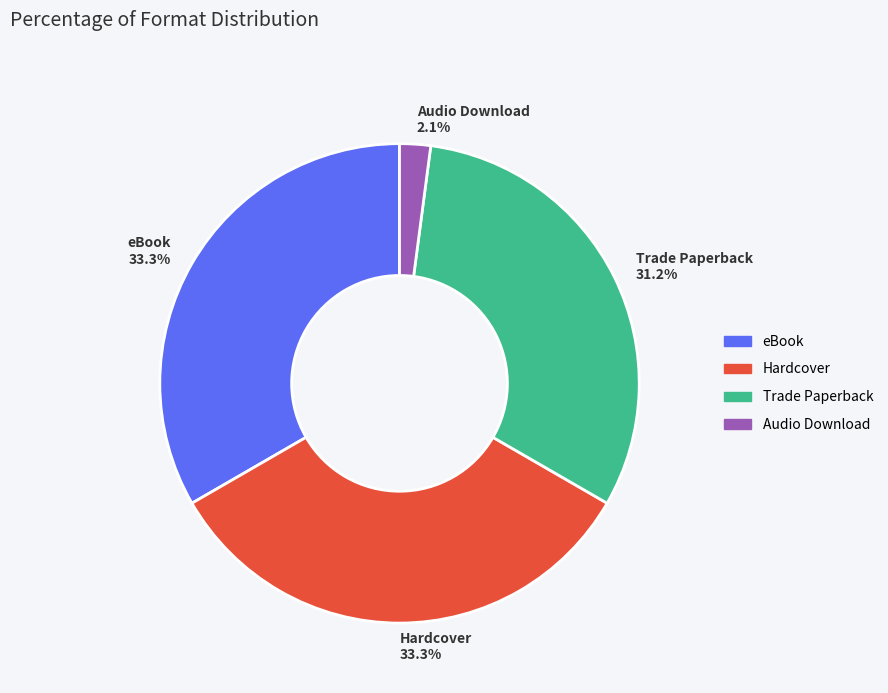

Does eBook represent more than half of the total?

No